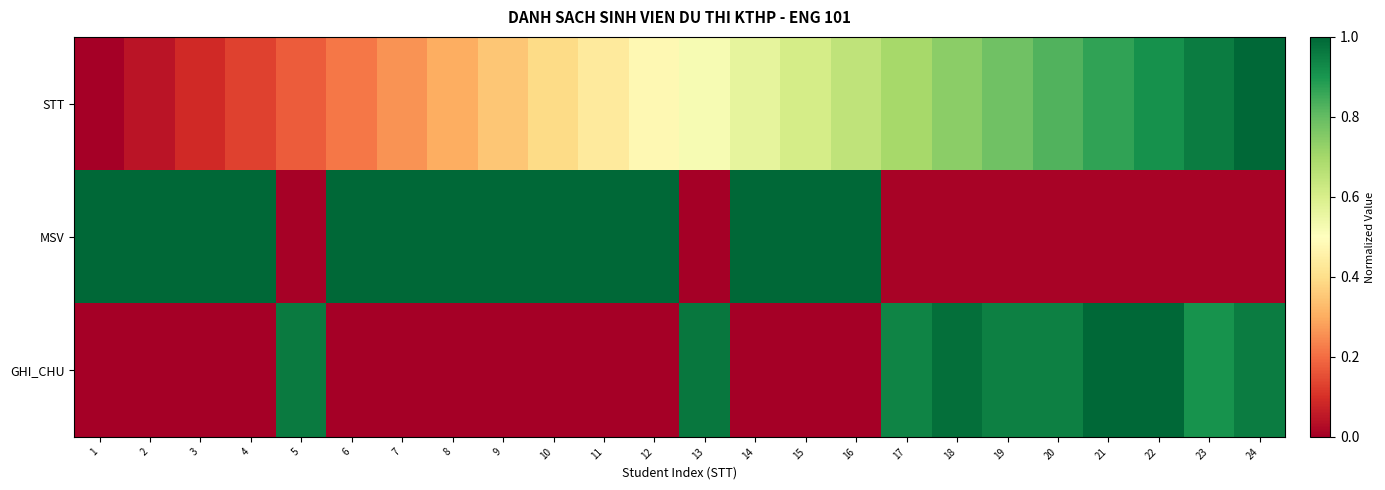

Reading left to right, extract all data points from this chart.

STT: 1=0.0	2=0.0	3=0.1	4=0.1	5=0.2	6=0.2	7=0.3	8=0.3	9=0.3	10=0.4	11=0.4	12=0.5	13=0.5	14=0.6	15=0.6	16=0.7	17=0.7	18=0.7	19=0.8	20=0.8	21=0.9	22=0.9	23=1.0	24=1.0
MSV: 1=1.0	2=1.0	3=1.0	4=1.0	5=0.0	6=1.0	7=1.0	8=1.0	9=1.0	10=1.0	11=1.0	12=1.0	13=0.0	14=1.0	15=1.0	16=1.0	17=0.0	18=0.0	19=0.0	20=0.0	21=0.0	22=0.0	23=0.0	24=0.0
GHI_CHU: 1=0.0	2=0.0	3=0.0	4=0.0	5=1.0	6=0.0	7=0.0	8=0.0	9=0.0	10=0.0	11=0.0	12=0.0	13=1.0	14=0.0	15=0.0	16=0.0	17=0.9	18=1.0	19=0.9	20=0.9	21=1.0	22=1.0	23=0.9	24=1.0